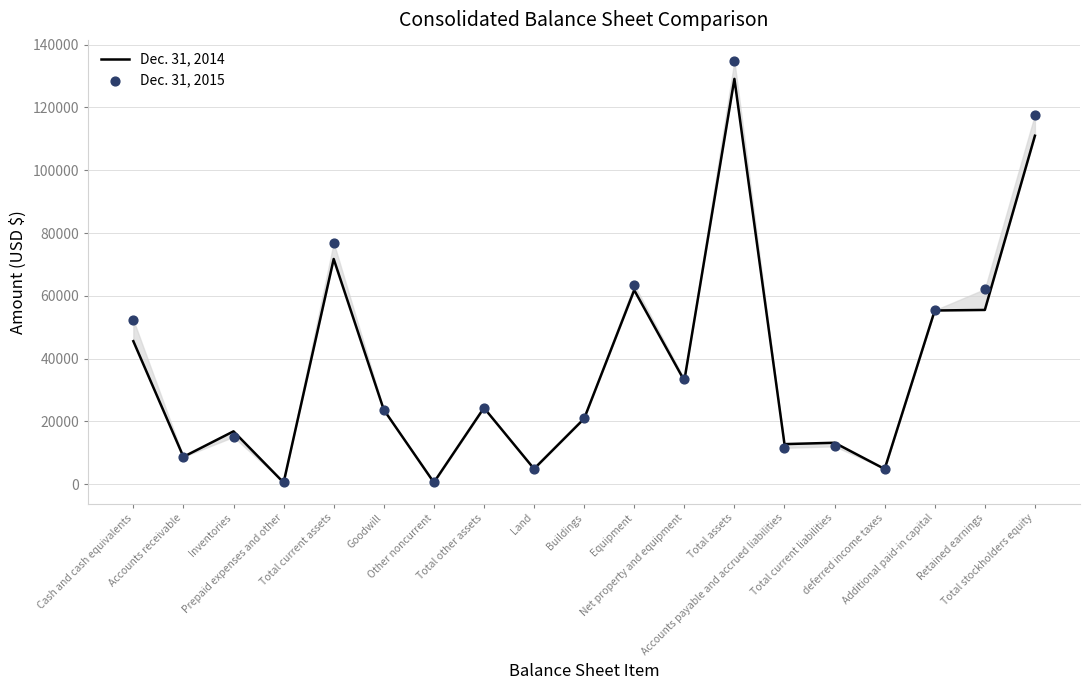

Which series reaches the maximum Y coordinate?

Dec. 31, 2015